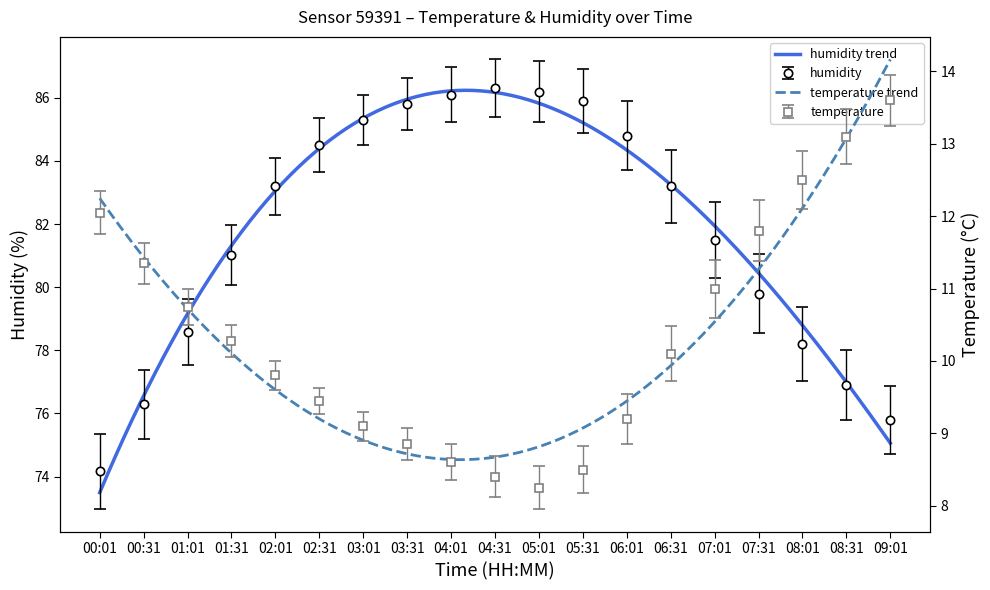

What is the difference between the maximum and minimum values in the temperature series?

5.3